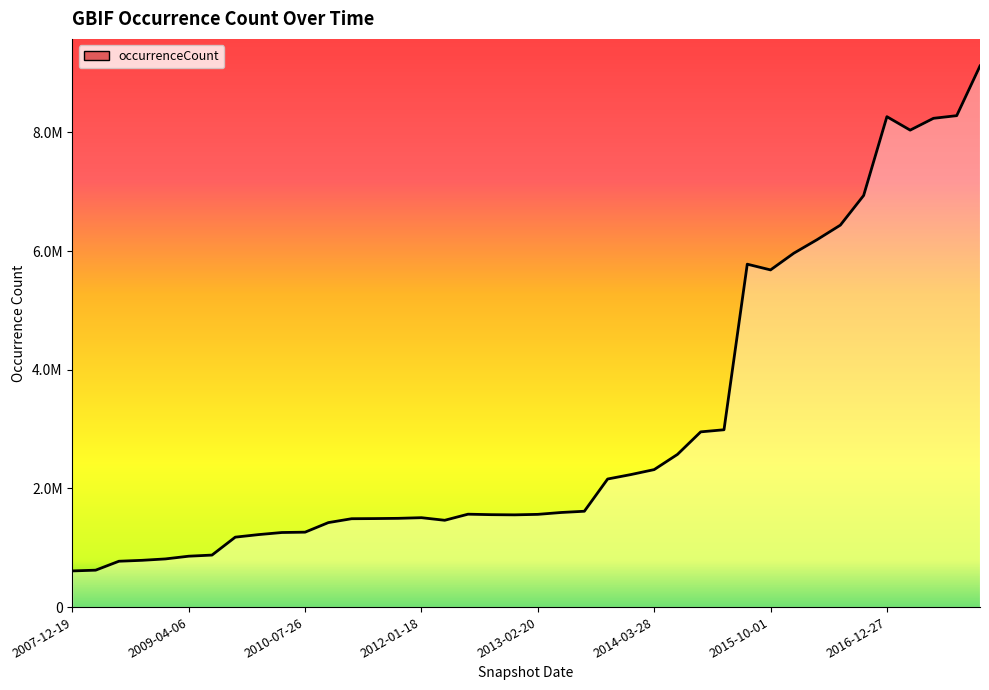

Does the chart display data point markers on the line(s)?

No